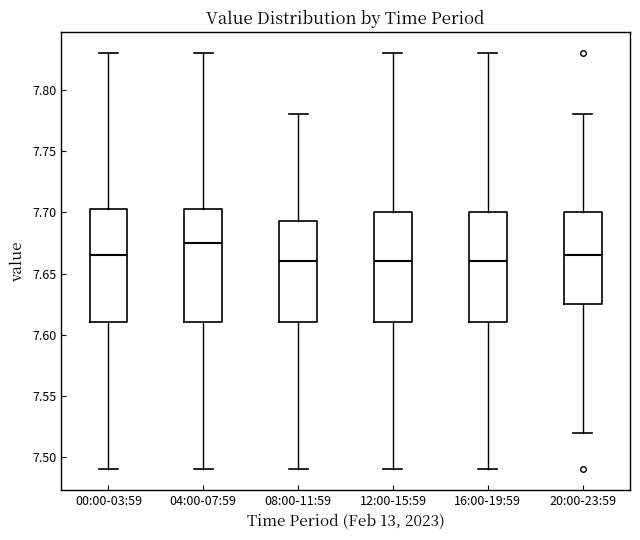

Reading left to right, read every box against the y-axis: the position of its median line, the range the box covers, and the ends of its whiskers. The values are not printed on the chart, so give them approximately, as read against the axis.

00:00-03:59: median 7.665, box 7.610 to 7.705, whiskers 7.490 to 7.830
04:00-07:59: median 7.675, box 7.610 to 7.705, whiskers 7.490 to 7.830
08:00-11:59: median 7.660, box 7.610 to 7.695, whiskers 7.490 to 7.780
12:00-15:59: median 7.660, box 7.610 to 7.700, whiskers 7.490 to 7.830
16:00-19:59: median 7.660, box 7.610 to 7.700, whiskers 7.490 to 7.830
20:00-23:59: median 7.665, box 7.625 to 7.700, whiskers 7.520 to 7.780